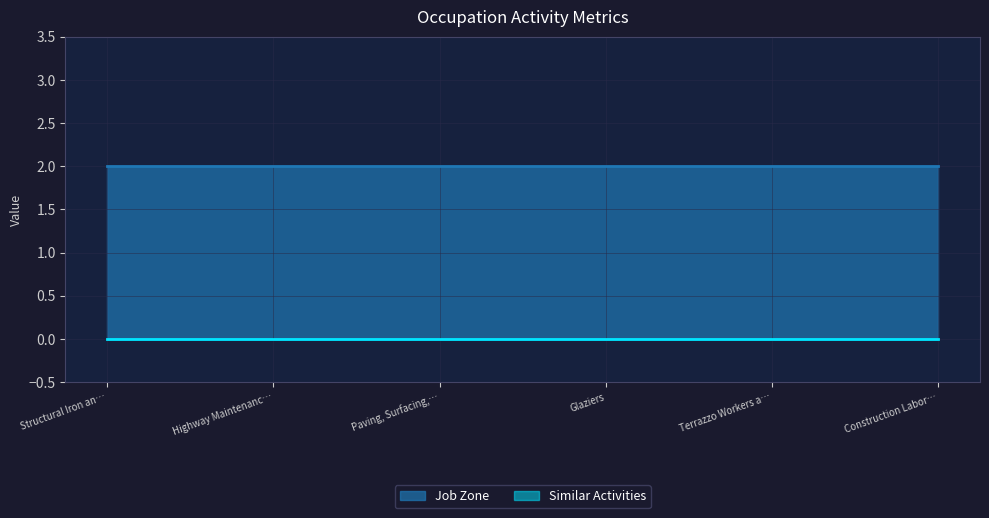

Rank the categories by Job Zone value from highest to lowest.

Structural Iron and Steel Workers, Highway Maintenance Workers, Paving, Surfacing, and Tamping Equipment Operators, Glaziers, Terrazzo Workers and Finishers, Construction Laborers